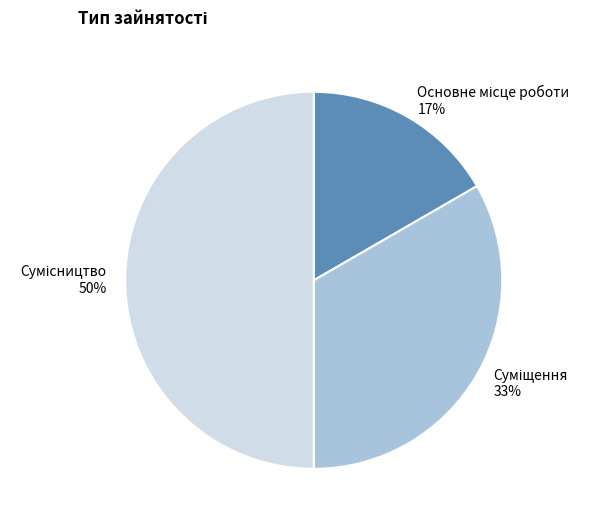

How many segments does this pie chart have?

3